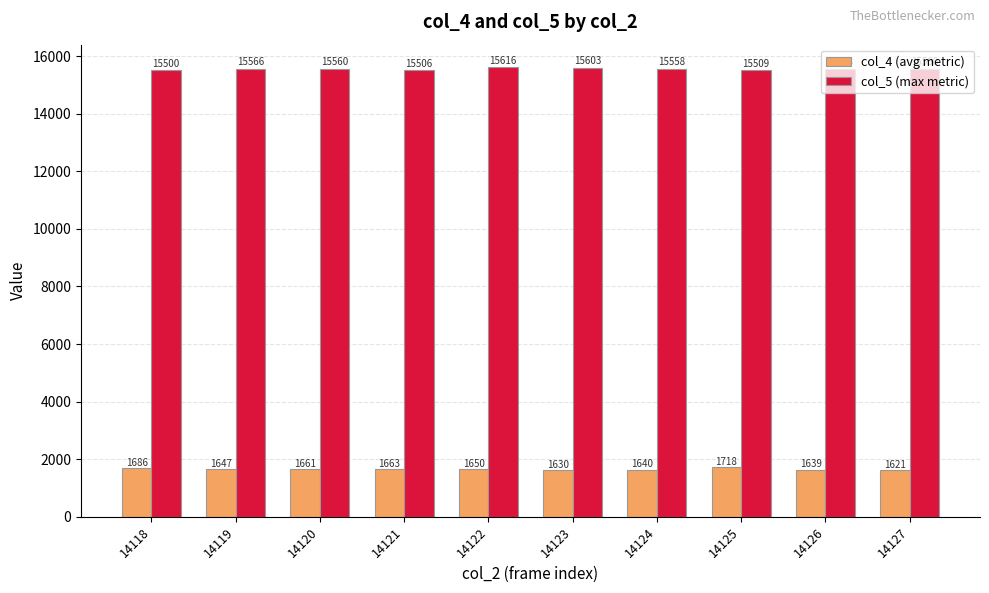

At 14124, list the series in order from smallest to largest.

col_4 (avg metric), col_5 (max metric)